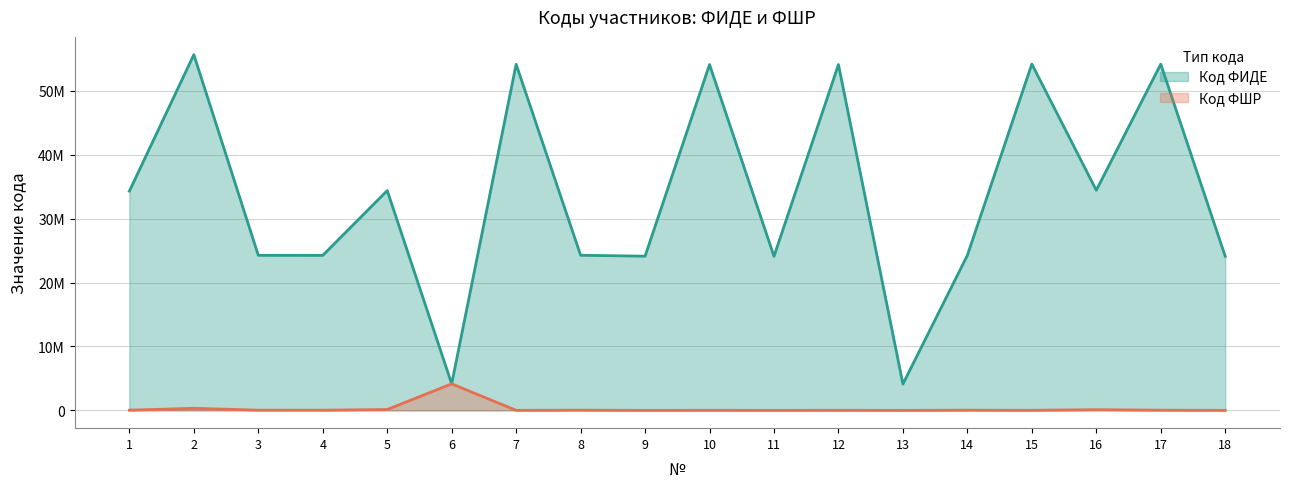

Reading left to right, extract all data points from this chart.

Код ФИДЕ: 34308660	55660681	24262820	24253375	34394192	4153278	54157749	24274356	24128511	54114861	24113441	54108500	4123425	24263028	54196566	34445609	54176271	24113441
Код ФШР: 31385	330040	33478	32646	138092	4153278	6377	35704	1072	13313	2395	16015	808	33149	13866	109102	33834	2395